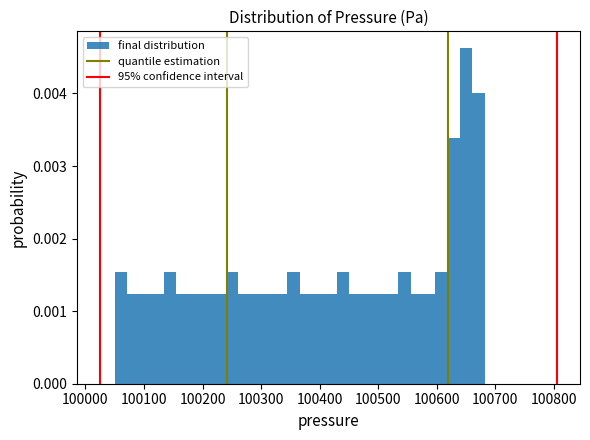

Around what value on the x-axis is the tallest bar? Give the approximate position of its centre, as read against the axis.

100650